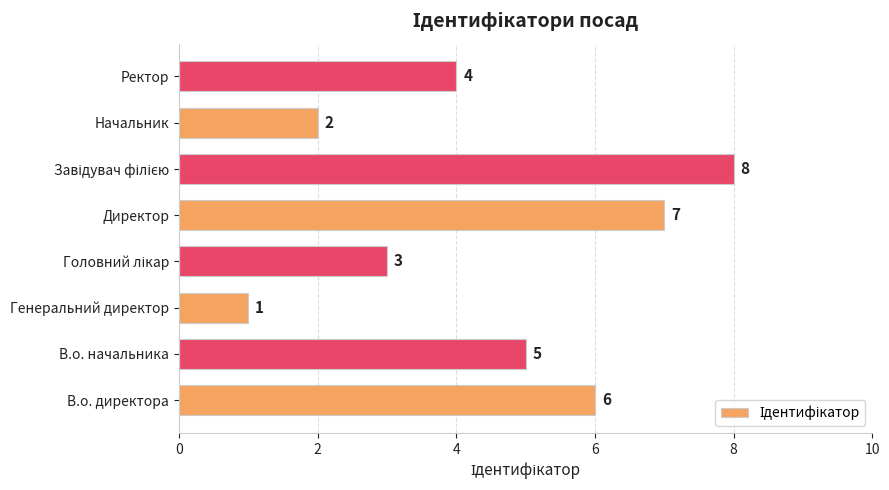

Where is the data nearest to the value 4?

Ректор